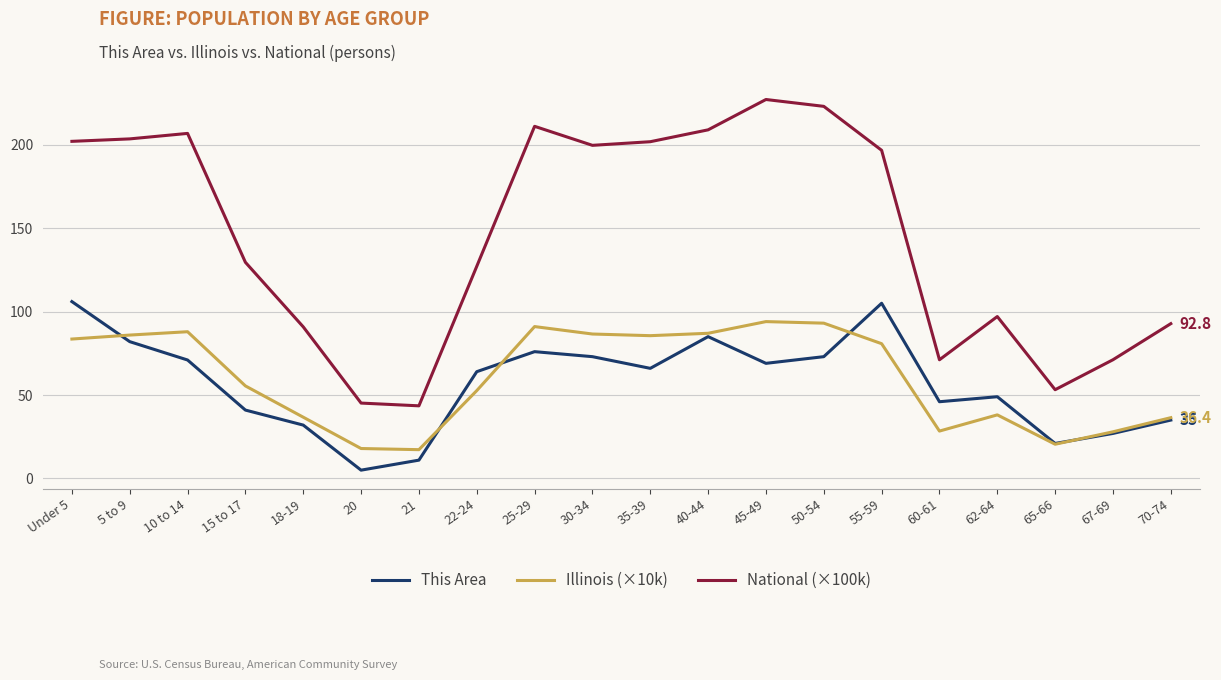

List the series in order of their peak value, highest first.

National (×100k), This Area, Illinois (×10k)